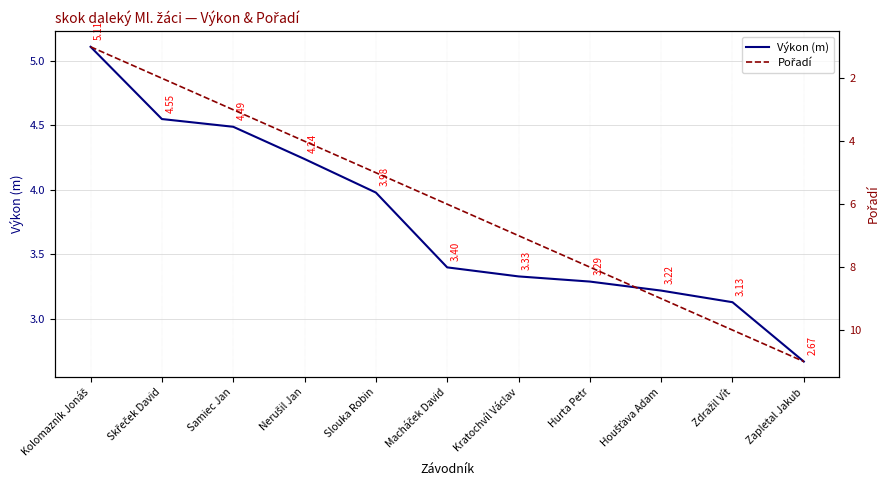

Reading left to right, list all the values displayed in this chart.

Výkon (m): Kolomazník Jonáš=5.1	Skřeček David=4.5	Samiec Jan=4.5	Nerušil Jan=4.2	Slouka Robin=4.0	Macháček David=3.4	Kratochvíl Václav=3.3	Hurta Petr=3.3	Houšťava Adam=3.2	Zdražil Vít=3.1	Zapletal Jakub=2.7
Pořadí: Kolomazník Jonáš=1.0	Skřeček David=2.0	Samiec Jan=3.0	Nerušil Jan=4.0	Slouka Robin=5.0	Macháček David=6.0	Kratochvíl Václav=7.0	Hurta Petr=8.0	Houšťava Adam=9.0	Zdražil Vít=10.0	Zapletal Jakub=11.0